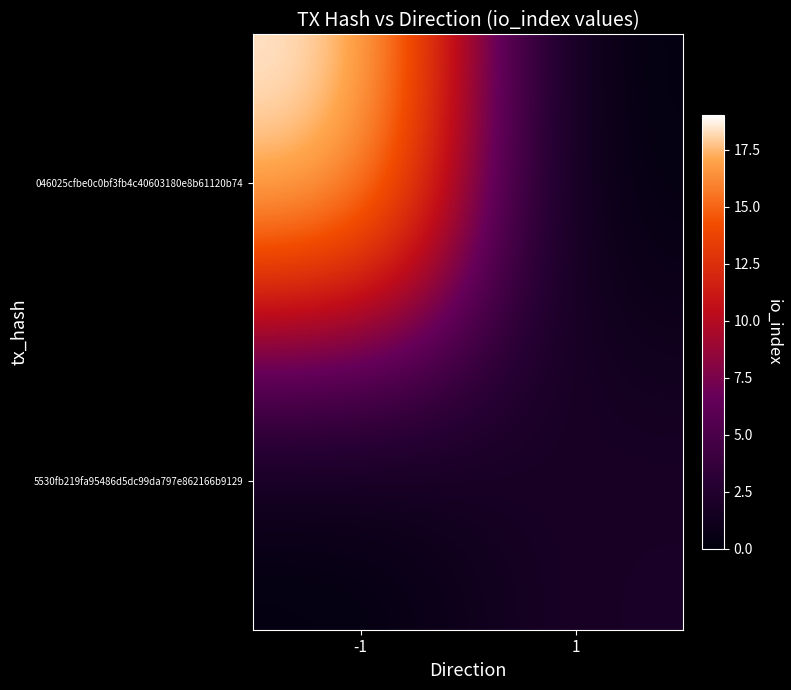

Rank the series by their maximum value, from lowest to highest.

5530fb219fa95486d5dc99da797e862166b9129, 046025cfbe0c0bf3fb4c40603180e8b61120b74